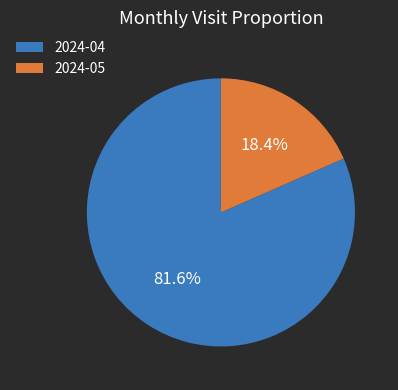

How many slices are in this pie chart?

2